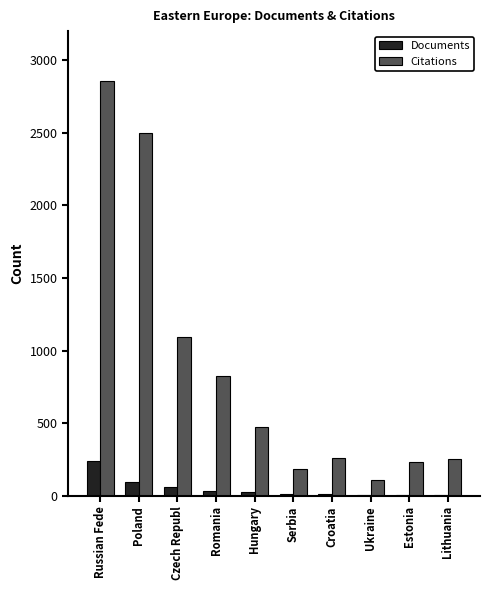

Which category has the highest value across all series?

Russian Fede